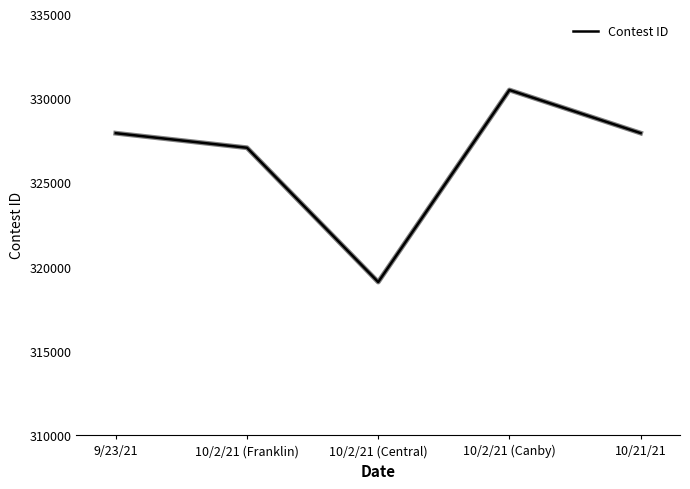

Where is the data nearest to the value 324789?

10/2/21 (Franklin)